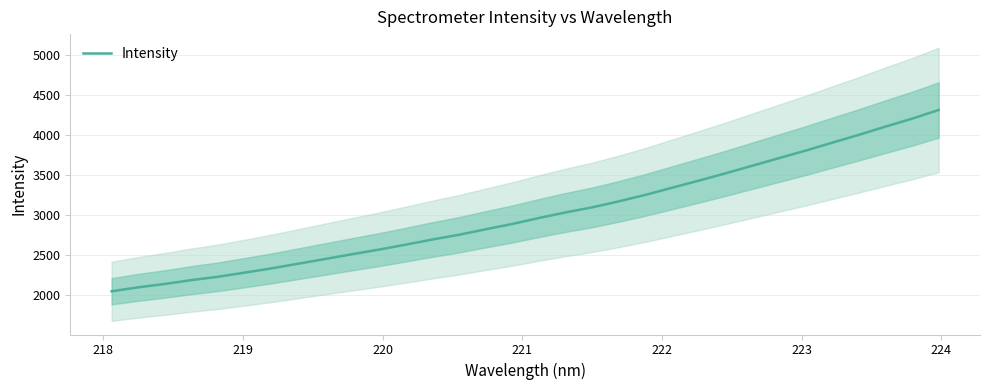

What is the sum of all values?

96559.0